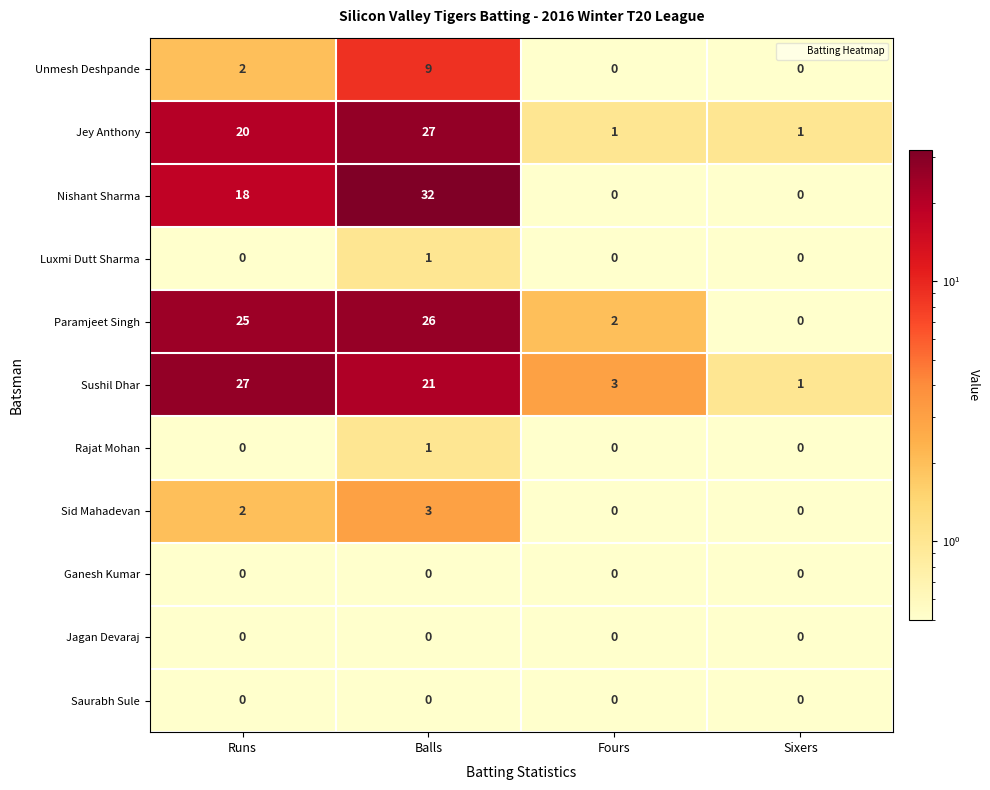

What is the difference between the maximum and minimum values in the Sid Mahadevan series?

3